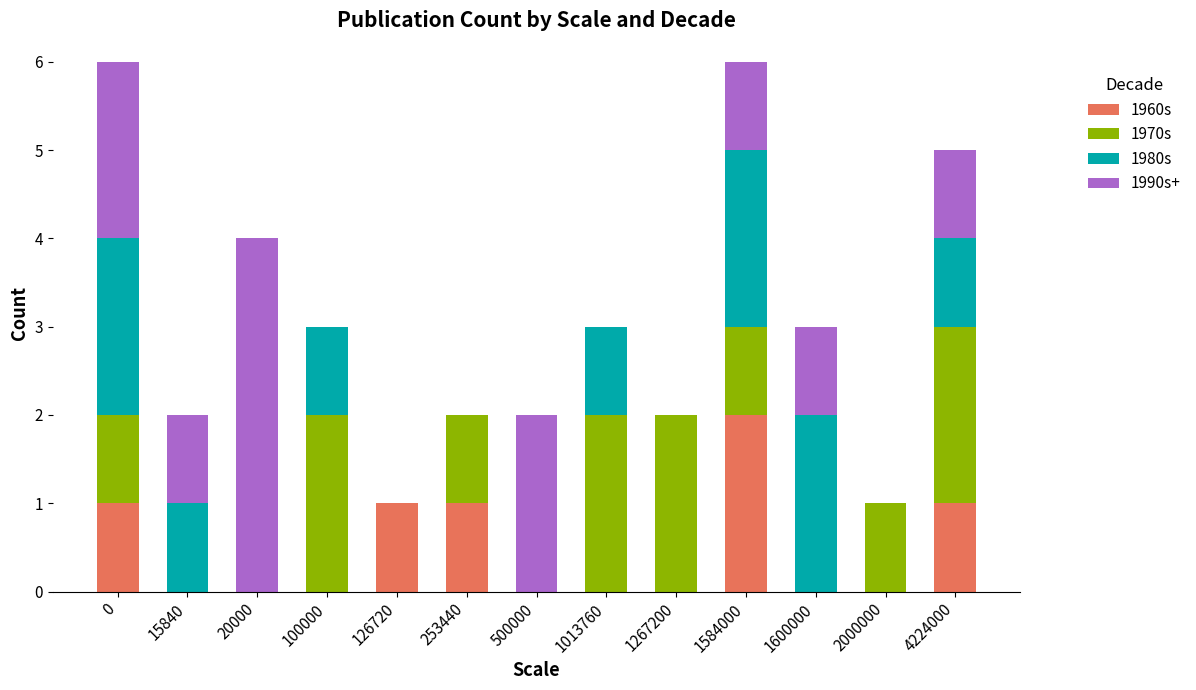

Is it true that 1960s equals 1 at 1600000?

False